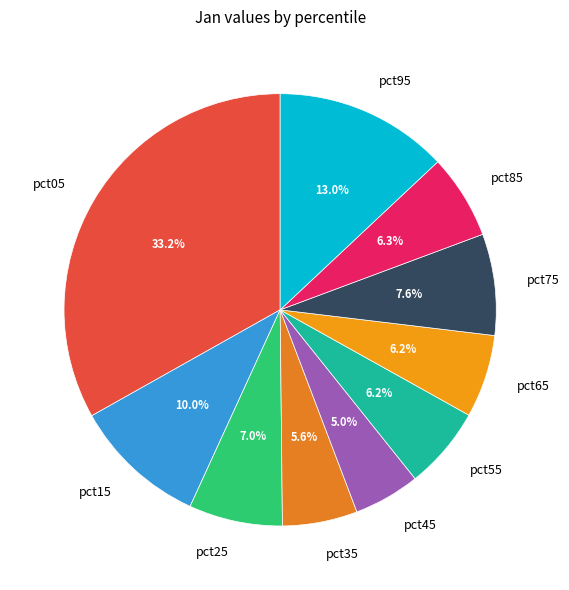

To the nearest percent, what portion does pct55 represent?

6%